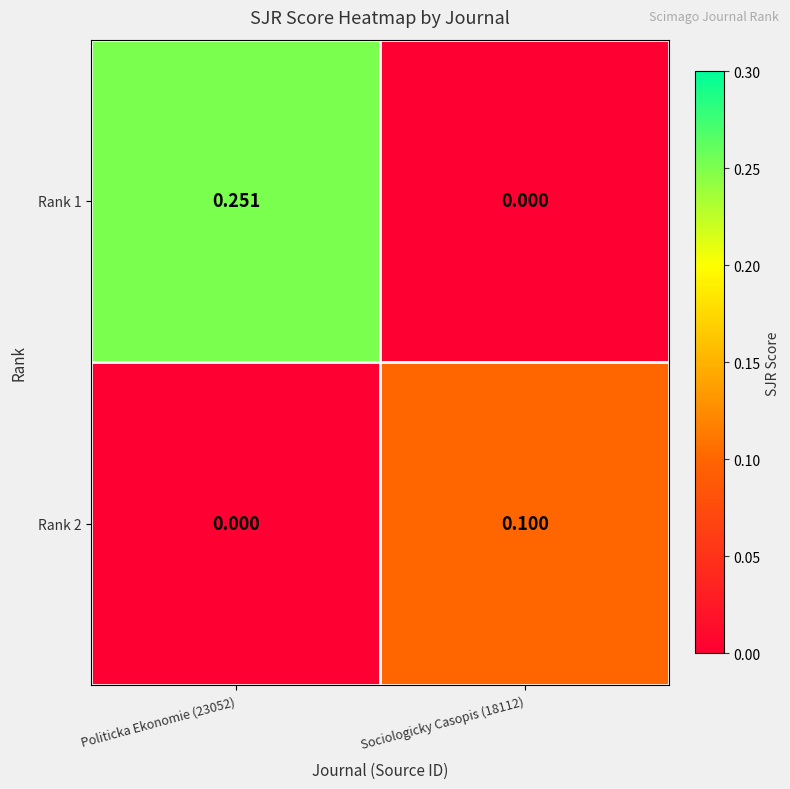

Is the value of Rank 1 at Politicka Ekonomie (23052) greater than the value of Rank 2 at Politicka Ekonomie (23052)?

Yes